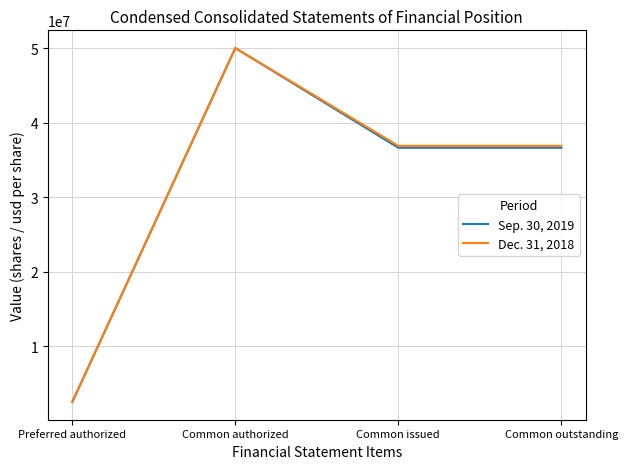

Is it true that Dec. 31, 2018 equals 2500000 at Preferred authorized?

True